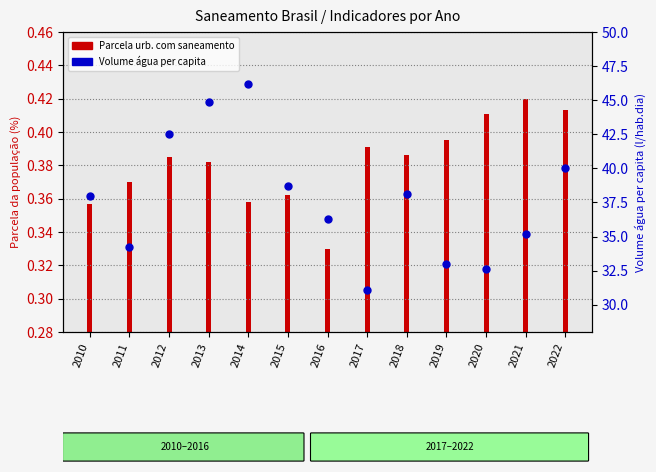

Which series contains the highest Y value?

Volume água per capita (l/hab.dia)